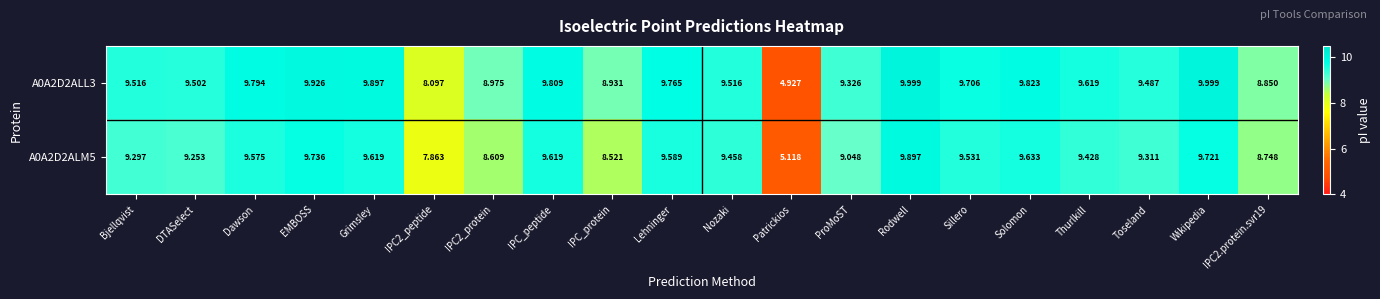

At which category does the chart reach its minimum across all series?

Patrickios